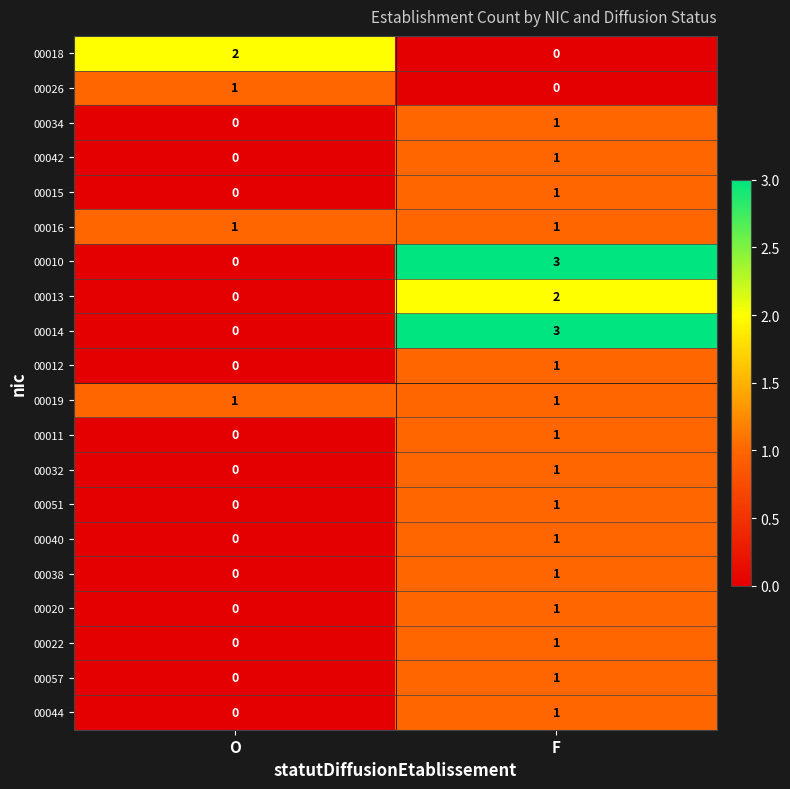

List the labels in order of 00010 value, smallest first.

O, F